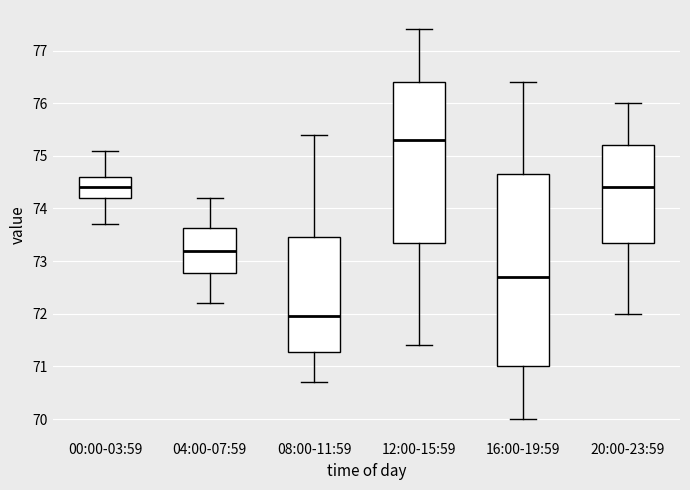

Reading left to right, transcribe this box plot: for each box, give where its median line is, the range the box spans, and where its two whiskers end, as read against the y-axis. The values are not printed on the chart, so give them approximately, as read against the axis.

00:00-03:59: median 74.4, box 74.2 to 74.6, whiskers 73.7 to 75.1
04:00-07:59: median 73.2, box 72.8 to 73.6, whiskers 72.2 to 74.2
08:00-11:59: median 72.0, box 71.3 to 73.5, whiskers 70.7 to 75.4
12:00-15:59: median 75.3, box 73.4 to 76.4, whiskers 71.4 to 77.4
16:00-19:59: median 72.7, box 71.0 to 74.7, whiskers 70.0 to 76.4
20:00-23:59: median 74.4, box 73.4 to 75.2, whiskers 72.0 to 76.0